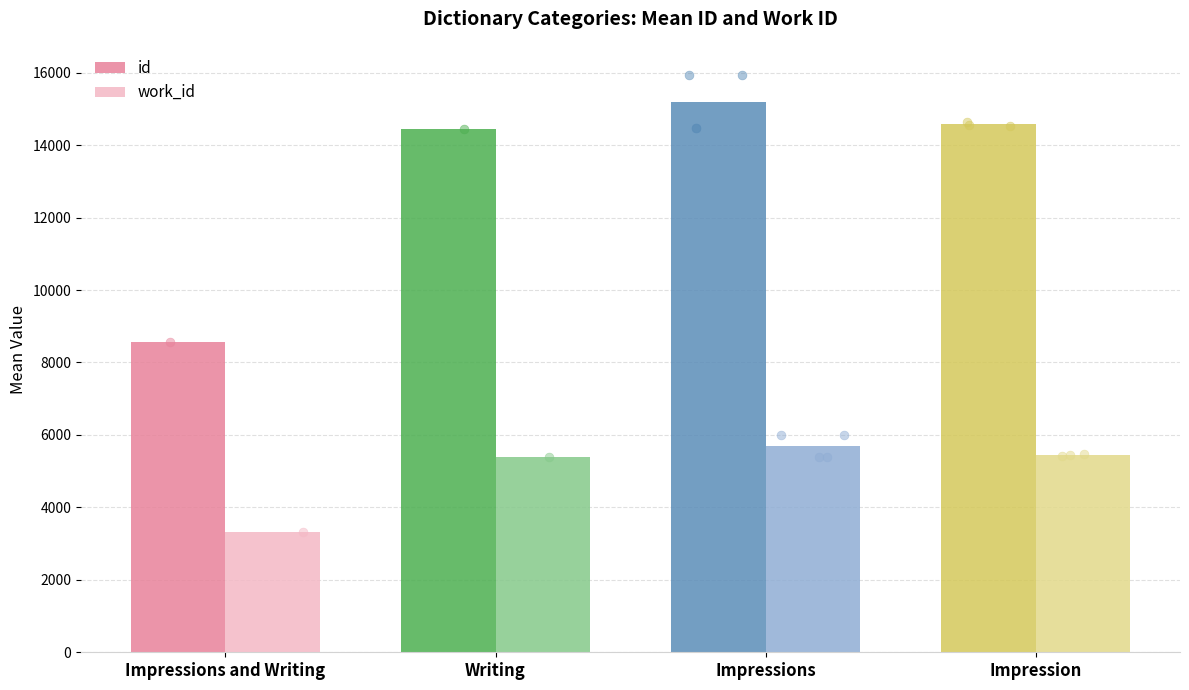

What is the total value across all series at Impression?

20015.3